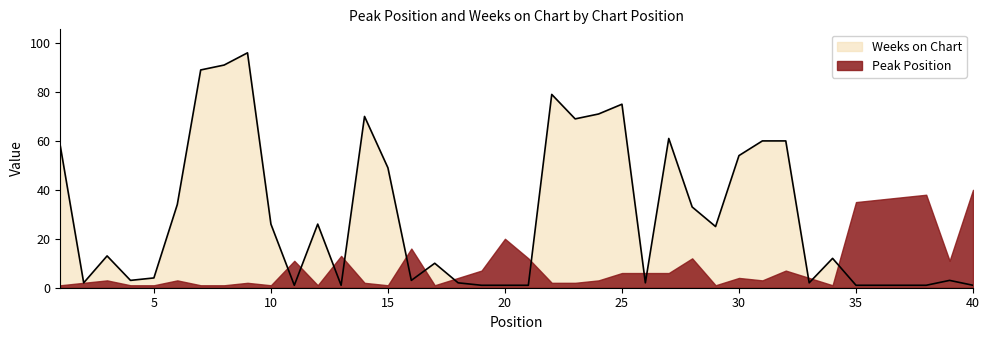

Where is the first local minimum?

2